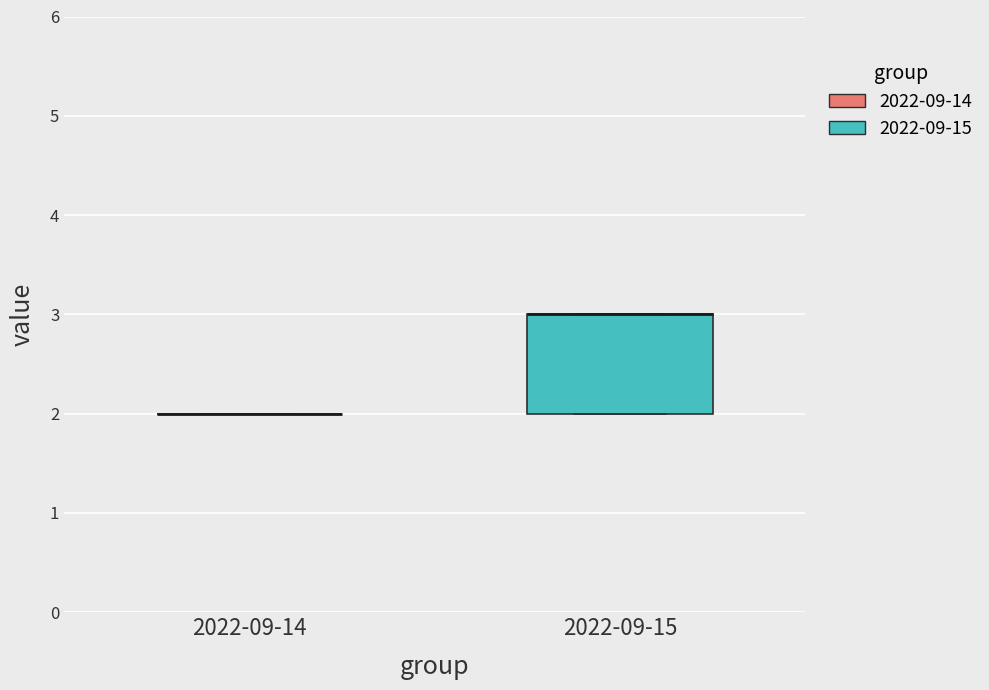

Reading left to right, transcribe this box plot: for each box, give where its median line is, the range the box spans, and where its two whiskers end, as read against the y-axis. The values are not printed on the chart, so give them approximately, as read against the axis.

2022-09-14: box collapsed to a line at 2, whiskers 2 to 2
2022-09-15: median 3 (drawn on the box's upper edge), box 2 to 3, whiskers 2 to 3